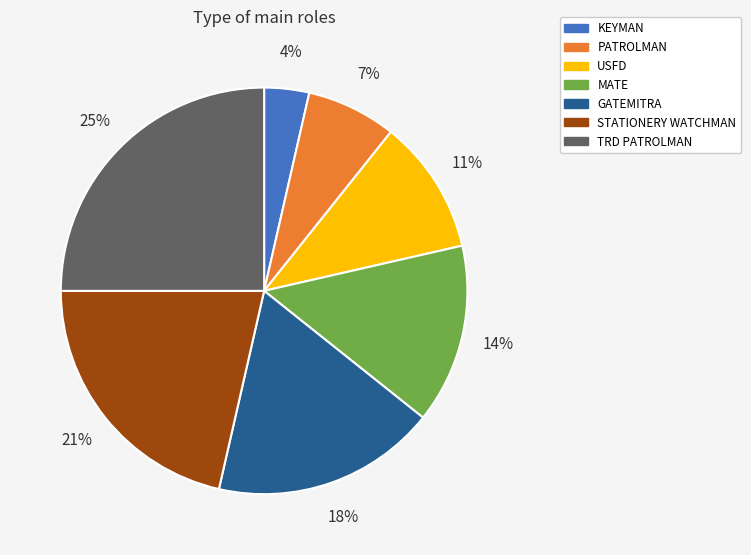

Does GATEMITRA represent more than half of the total?

No